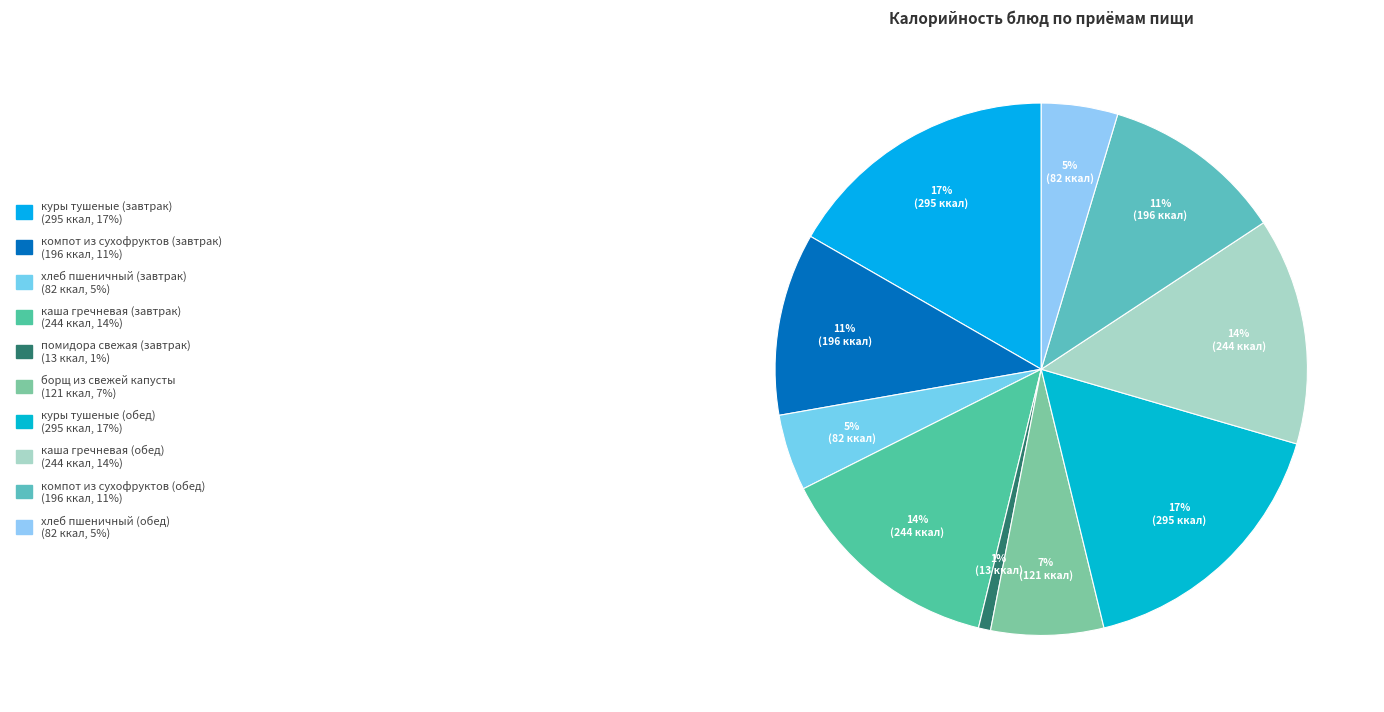

How many segments does this pie chart have?

10